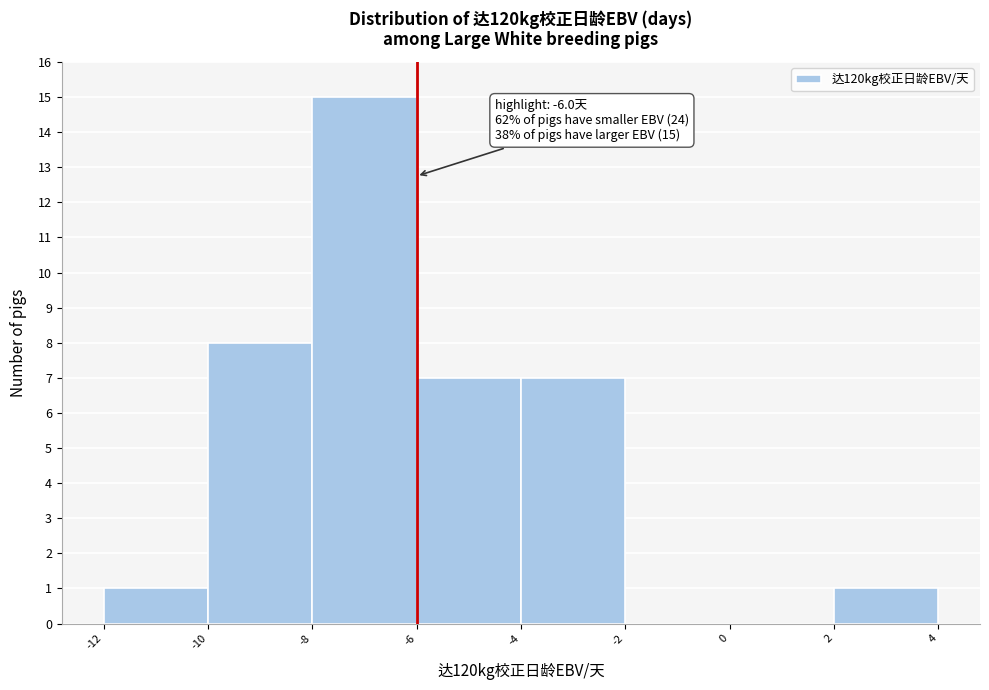

Over which range of the x-axis is the bar tallest?

-8 to -6